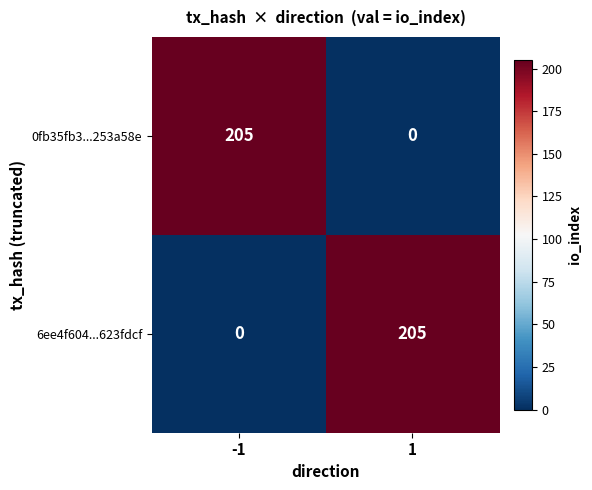

What value does the 0fb35fb3...253a58e series have at -1, to the nearest 5?

205